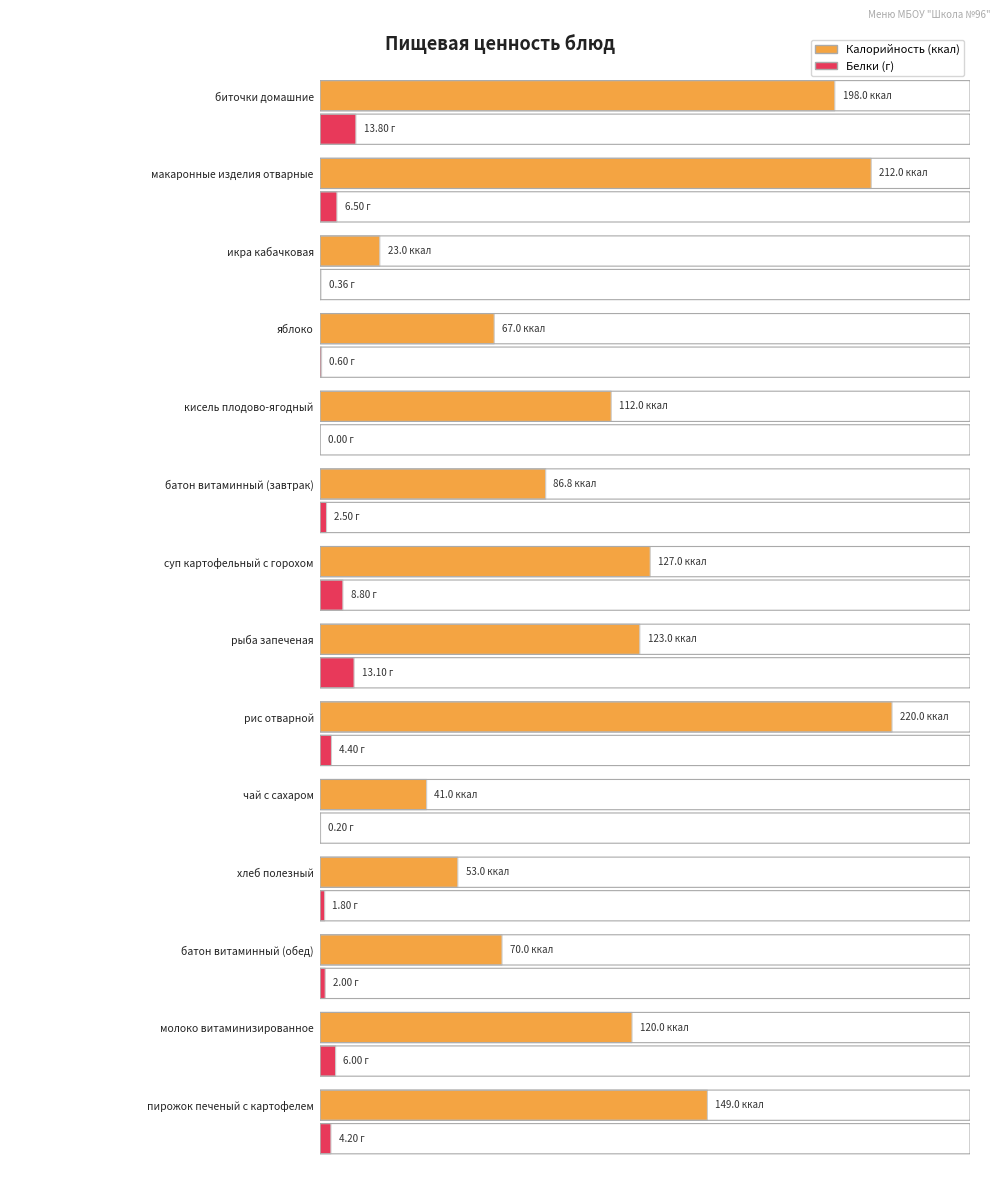

What value does the Калорийность series have at батон витаминный (обед)?

70.0